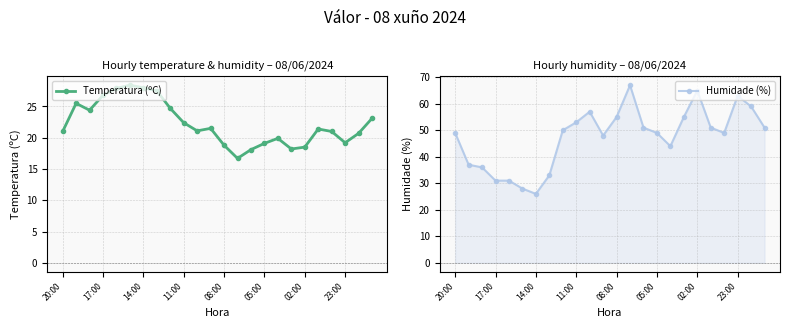

In Humidade (%), how many points are higher than both neighbors (excluding endpoints)?

4